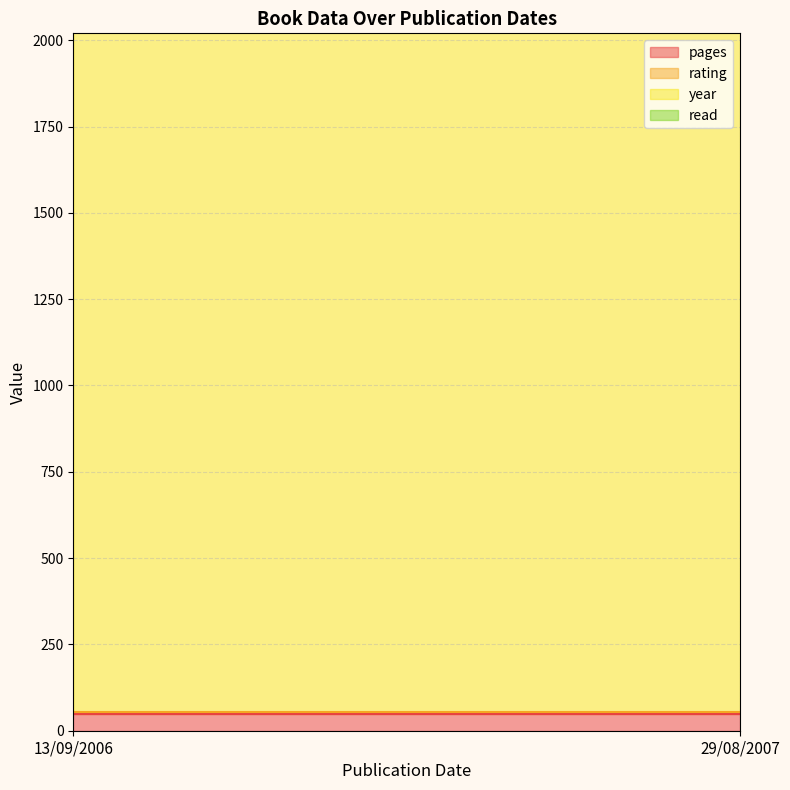

What is the greatest value displayed?

2007